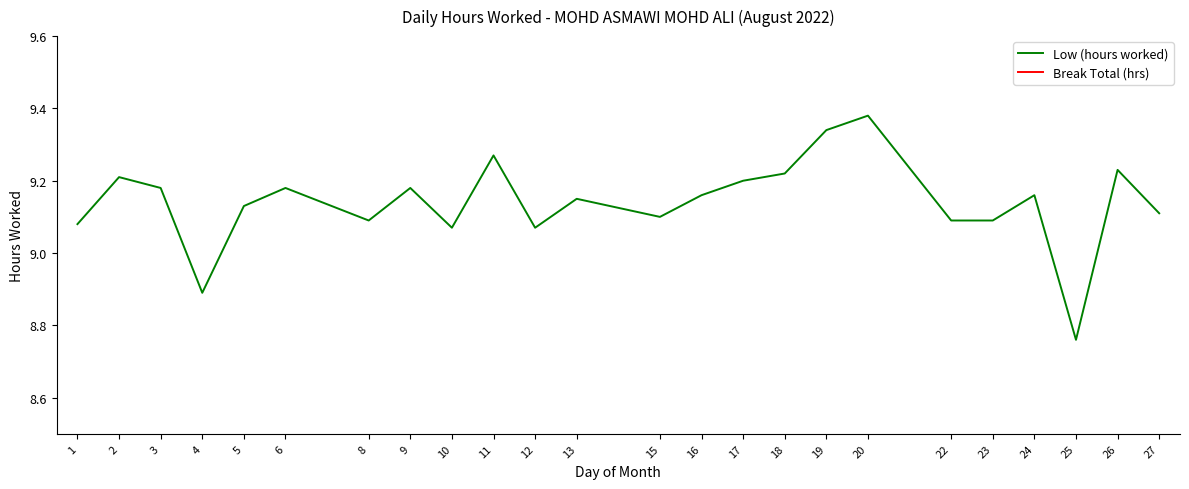

What is the lowest value of the Low (hours worked) series?

8.8